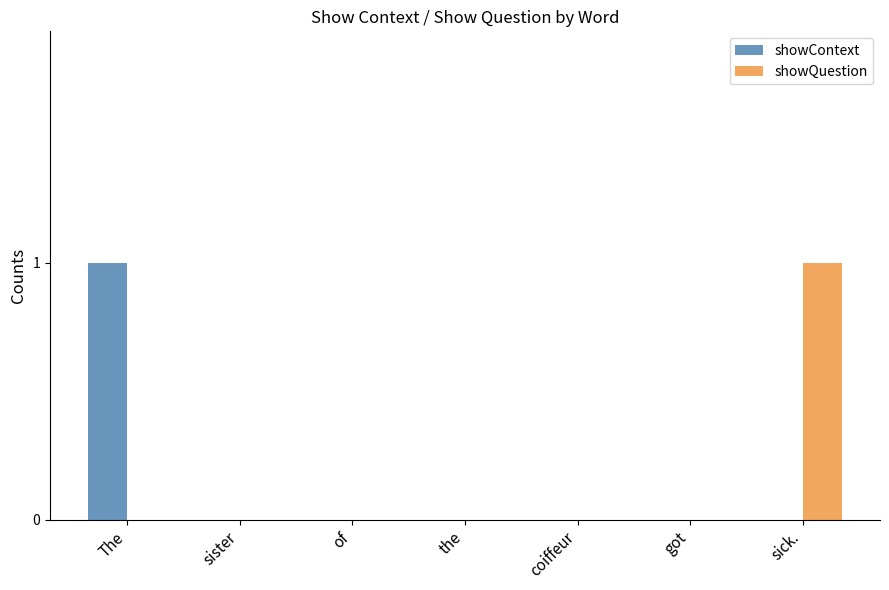

Between The and the, which series saw the biggest shift?

showContext